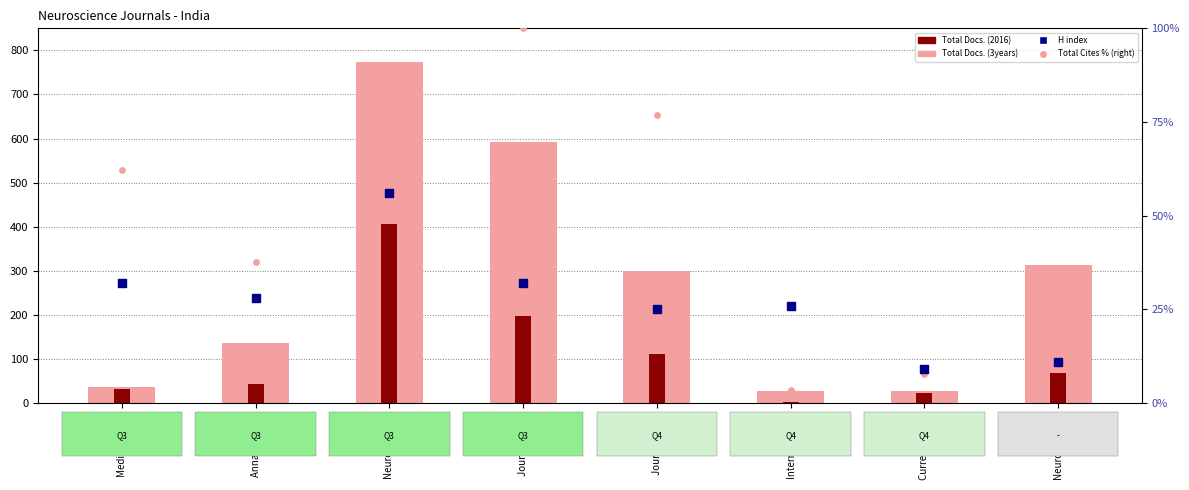

Which series contains the highest Y value?

Total Docs. (3years)